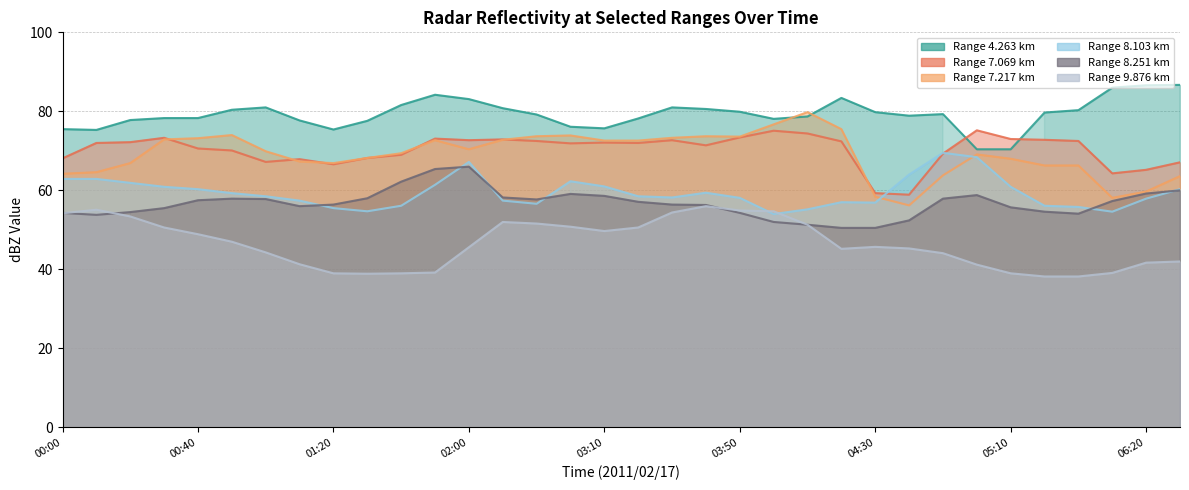

At which category does 7.217 reach its first local valley?

01:20